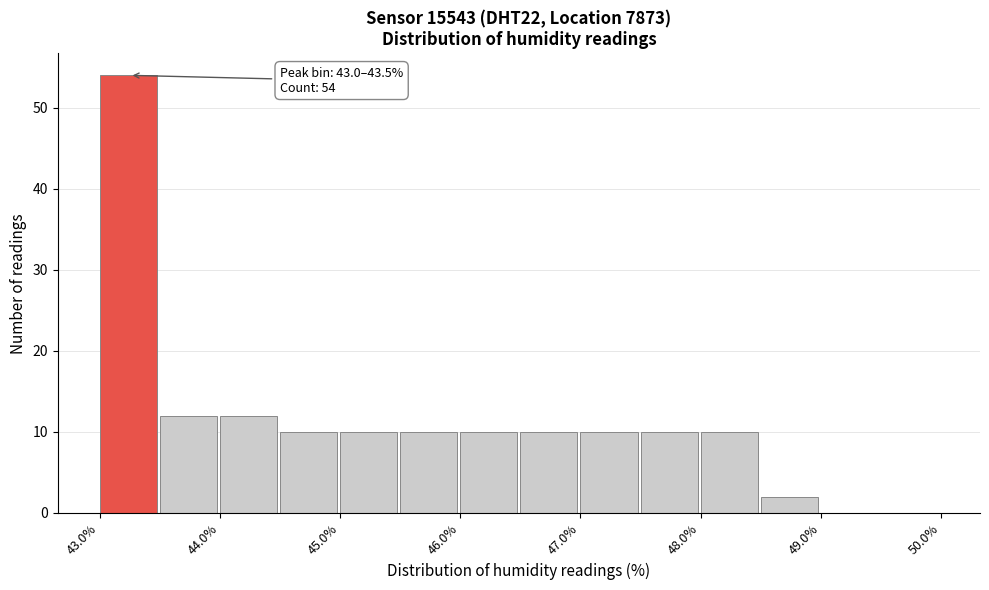

Which range on the x-axis has the tallest bar?

43.0 to 43.5